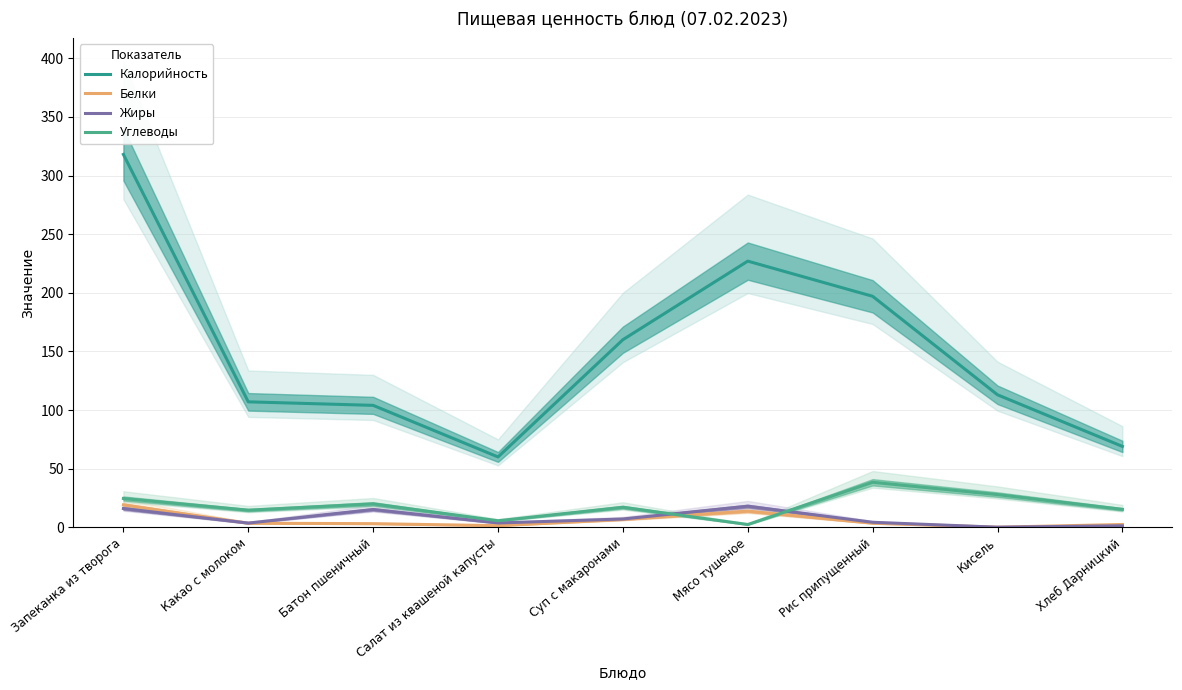

Reading left to right, extract all data points from this chart.

Калорийность: Запеканка из творога=318.0	Какао с молоком=107.0	Батон пшеничный=104.0	Салат из квашеной капусты=60.0	Суп с макаронами=160.0	Мясо тушеное=227.0	Рис припущенный=197.0	Кисель=113.0	Хлеб Дарницкий=69.0
Белки: Запеканка из творога=19.1	Какао с молоком=3.5	Батон пшеничный=3.1	Салат из квашеной капусты=1.4	Суп с макаронами=6.7	Мясо тушеное=13.8	Рис припущенный=3.5	Кисель=0.1	Хлеб Дарницкий=2.4
Жиры: Запеканка из творога=16.0	Какао с молоком=3.6	Батон пшеничный=15.2	Салат из квашеной капусты=3.7	Суп с макаронами=7.1	Мясо тушеное=18.0	Рис припущенный=4.3	Кисель=0.1	Хлеб Дарницкий=1.3
Углеводы: Запеканка из творога=24.6	Какао с молоком=14.6	Батон пшеничный=20.0	Салат из квашеной капусты=5.6	Суп с макаронами=17.1	Мясо тушеное=2.4	Рис припущенный=38.4	Кисель=27.9	Хлеб Дарницкий=15.3